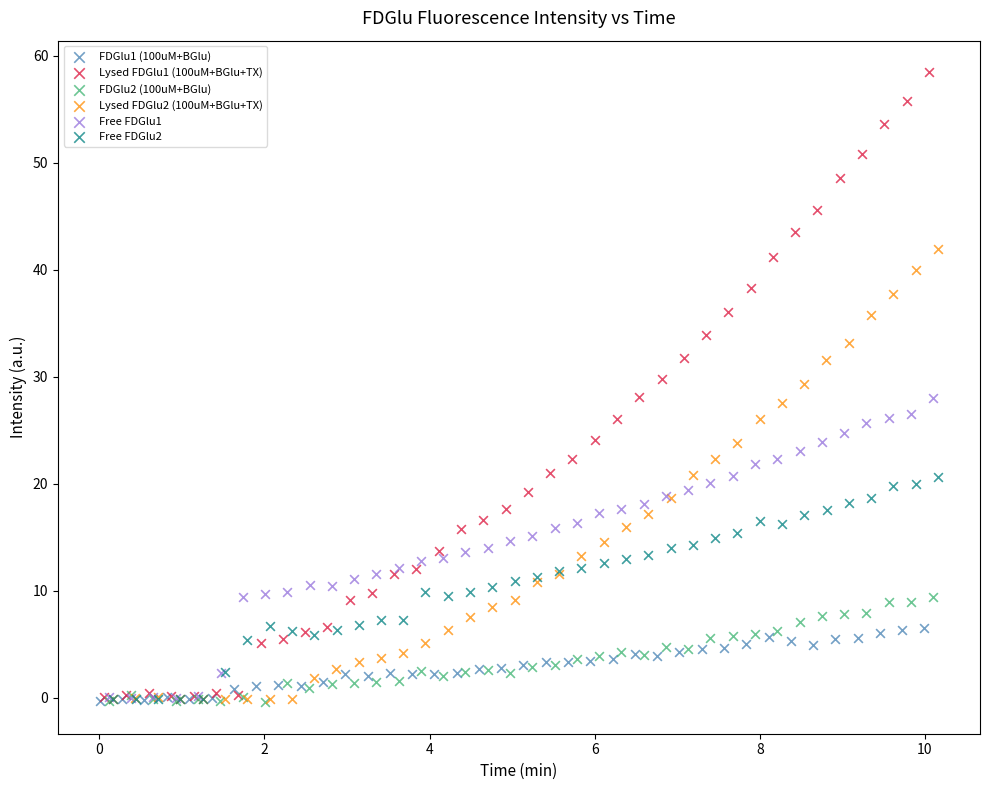

Which series has the largest Y range (max minus min)?

Lysed FDGlu1 (100uM+BGlu+TX)